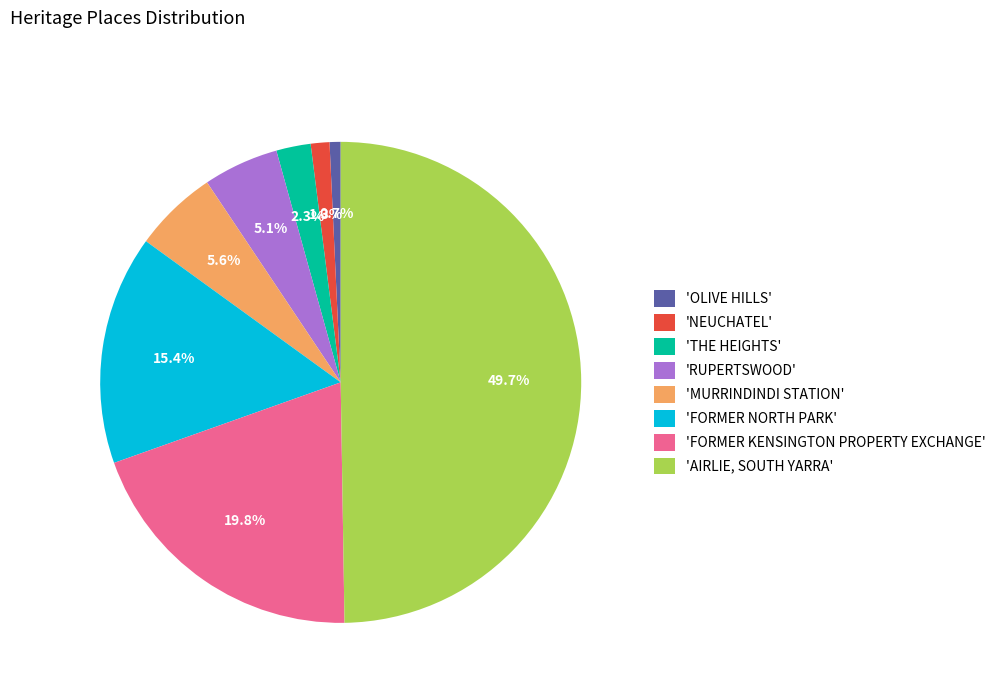

Count the number of slices in the pie.

8